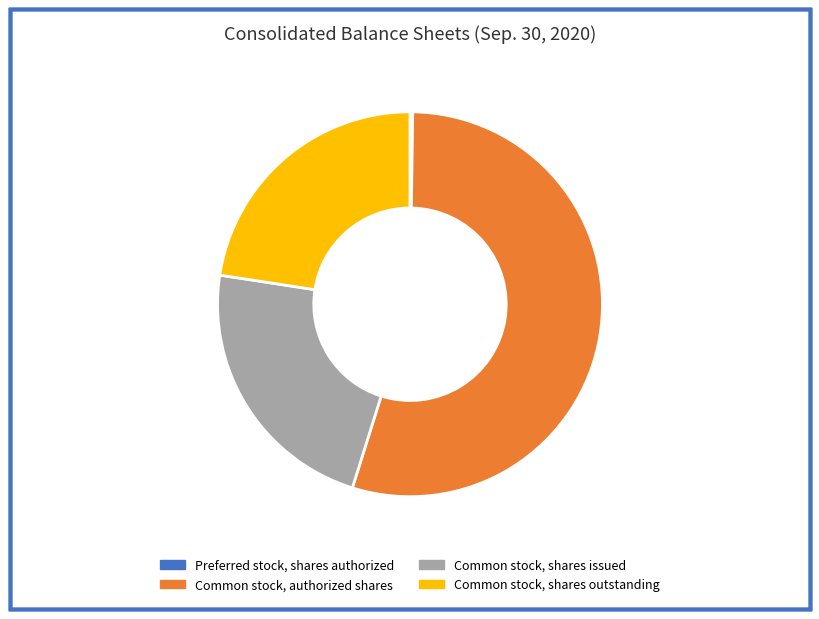

Approximately how many times larger is the value at Common stock, authorized shares compared to Common stock, shares issued?

2.4